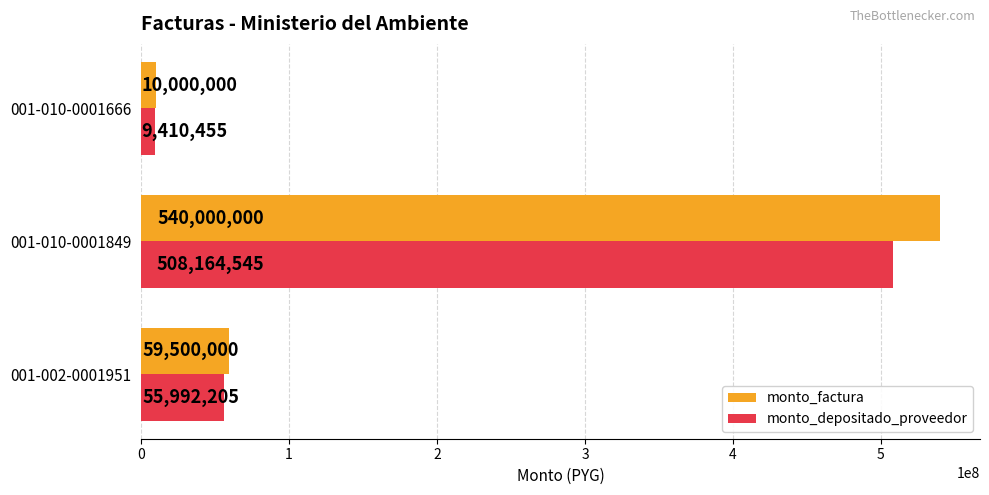

What is the average value of the monto_factura series?

203166667